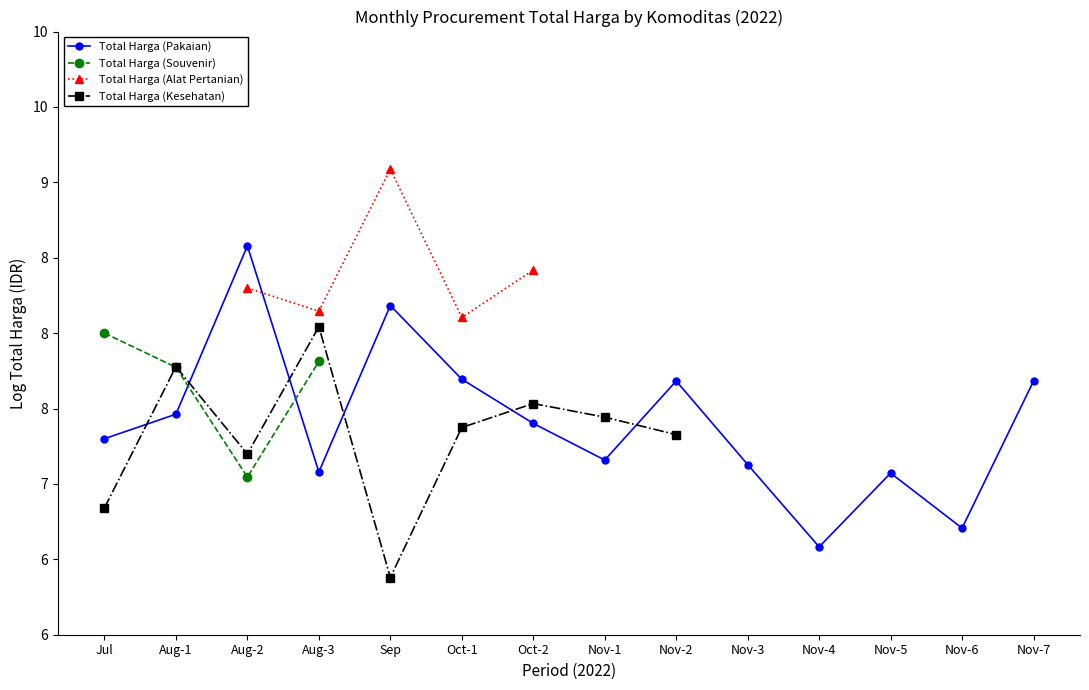

At which category is the sum across all series the highest?

Aug-2